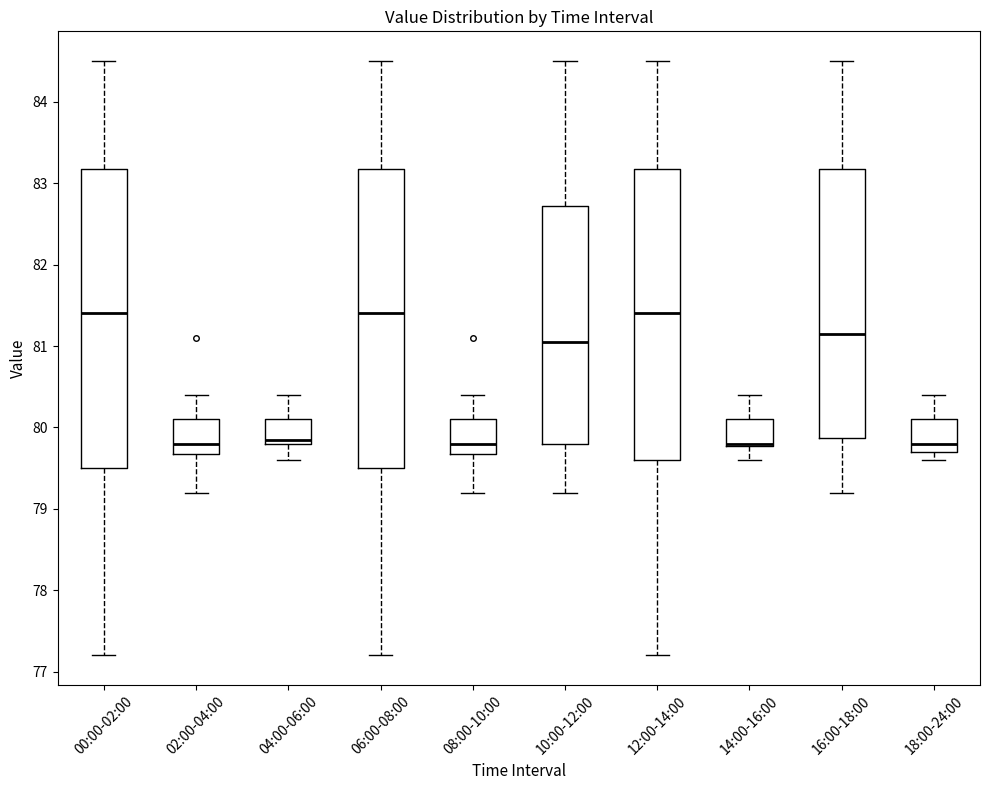

Reading left to right, transcribe this box plot: for each box, give where its median line is, the range the box spans, and where its two whiskers end, as read against the y-axis. The values are not printed on the chart, so give them approximately, as read against the axis.

00:00-02:00: median 81.4, box 79.5 to 83.2, whiskers 77.2 to 84.5
02:00-04:00: median 79.8, box 79.7 to 80.1, whiskers 79.2 to 80.4
04:00-06:00: median 79.9, box 79.8 to 80.1, whiskers 79.6 to 80.4
06:00-08:00: median 81.4, box 79.5 to 83.2, whiskers 77.2 to 84.5
08:00-10:00: median 79.8, box 79.7 to 80.1, whiskers 79.2 to 80.4
10:00-12:00: median 81.1, box 79.8 to 82.7, whiskers 79.2 to 84.5
12:00-14:00: median 81.4, box 79.6 to 83.2, whiskers 77.2 to 84.5
14:00-16:00: median 79.8 (drawn on the box's lower edge), box 79.8 to 80.1, whiskers 79.6 to 80.4
16:00-18:00: median 81.2, box 79.9 to 83.2, whiskers 79.2 to 84.5
18:00-24:00: median 79.8, box 79.7 to 80.1, whiskers 79.6 to 80.4